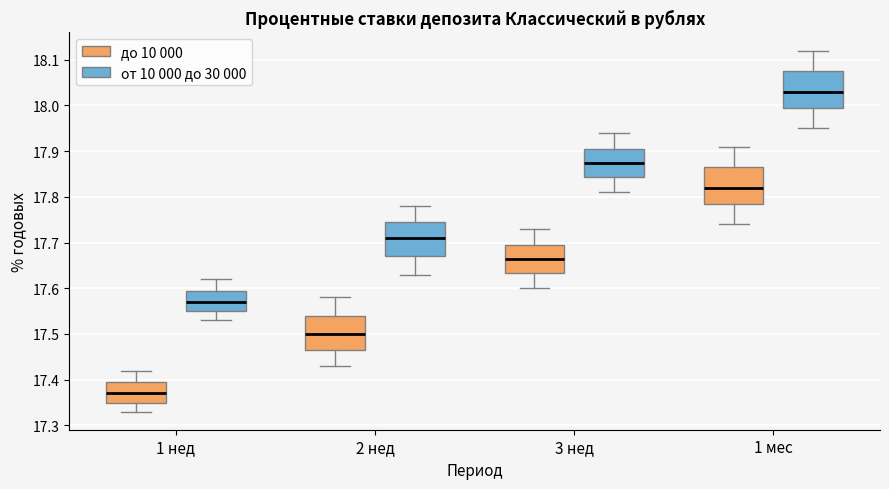

Reading left to right, read every box against the y-axis: the position of its median line, the range the box covers, and the ends of its whiskers. The values are not printed on the chart, so give them approximately, as read against the axis.

1 нед (до 10 000): median 17.37, box 17.35 to 17.40, whiskers 17.33 to 17.42
1 нед (от 10 000 до 30 000): median 17.57, box 17.55 to 17.60, whiskers 17.53 to 17.62
2 нед (до 10 000): median 17.50, box 17.47 to 17.54, whiskers 17.43 to 17.58
2 нед (от 10 000 до 30 000): median 17.71, box 17.67 to 17.75, whiskers 17.63 to 17.78
3 нед (до 10 000): median 17.67, box 17.63 to 17.70, whiskers 17.60 to 17.73
3 нед (от 10 000 до 30 000): median 17.88, box 17.84 to 17.91, whiskers 17.81 to 17.94
1 мес (до 10 000): median 17.82, box 17.79 to 17.87, whiskers 17.74 to 17.91
1 мес (от 10 000 до 30 000): median 18.03, box 18.00 to 18.08, whiskers 17.95 to 18.12